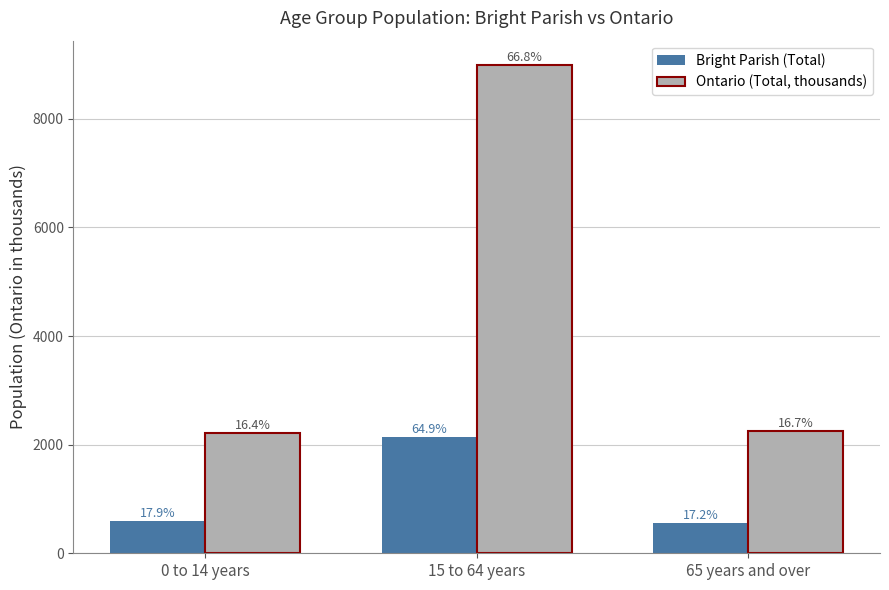

Which series has the largest range (max minus min)?

Ontario (Total, thousands)